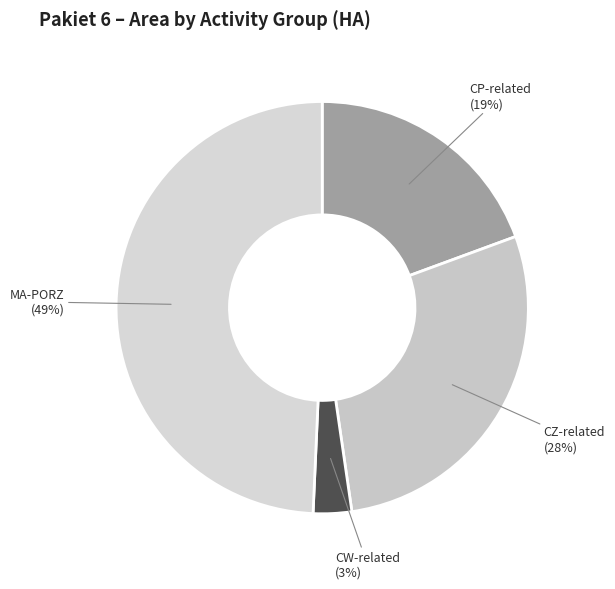

Is the sum of CW-related and MA-PORZ greater than half?

Yes